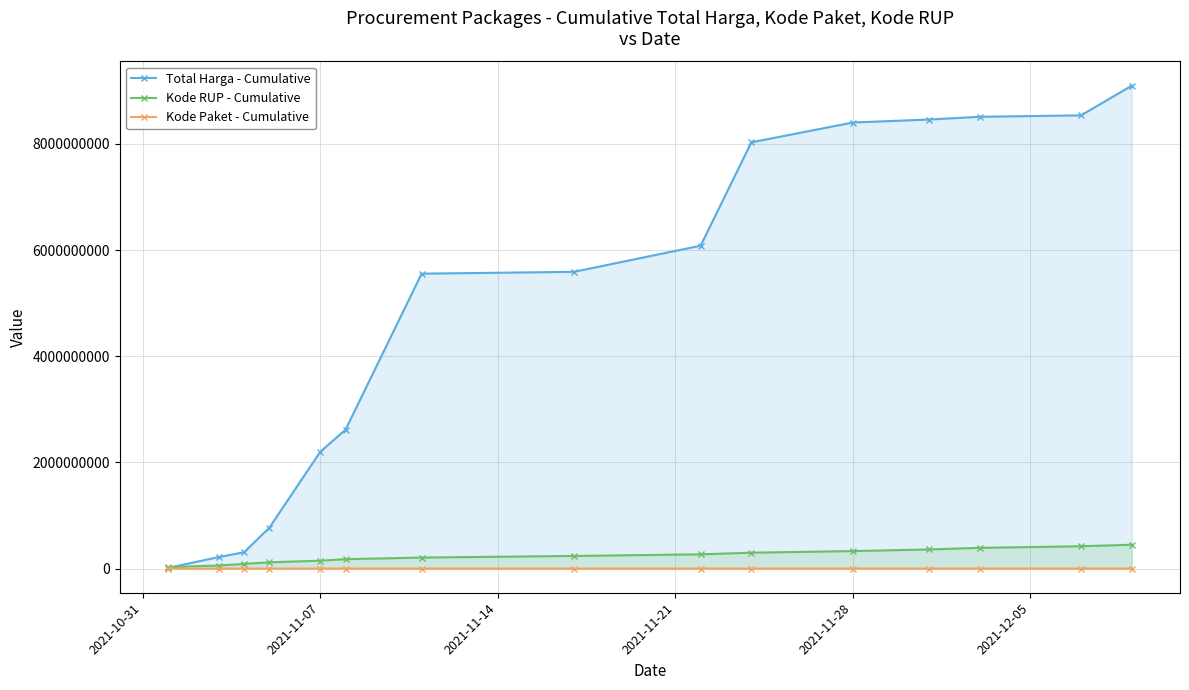

What is the greatest value displayed?

9100041785